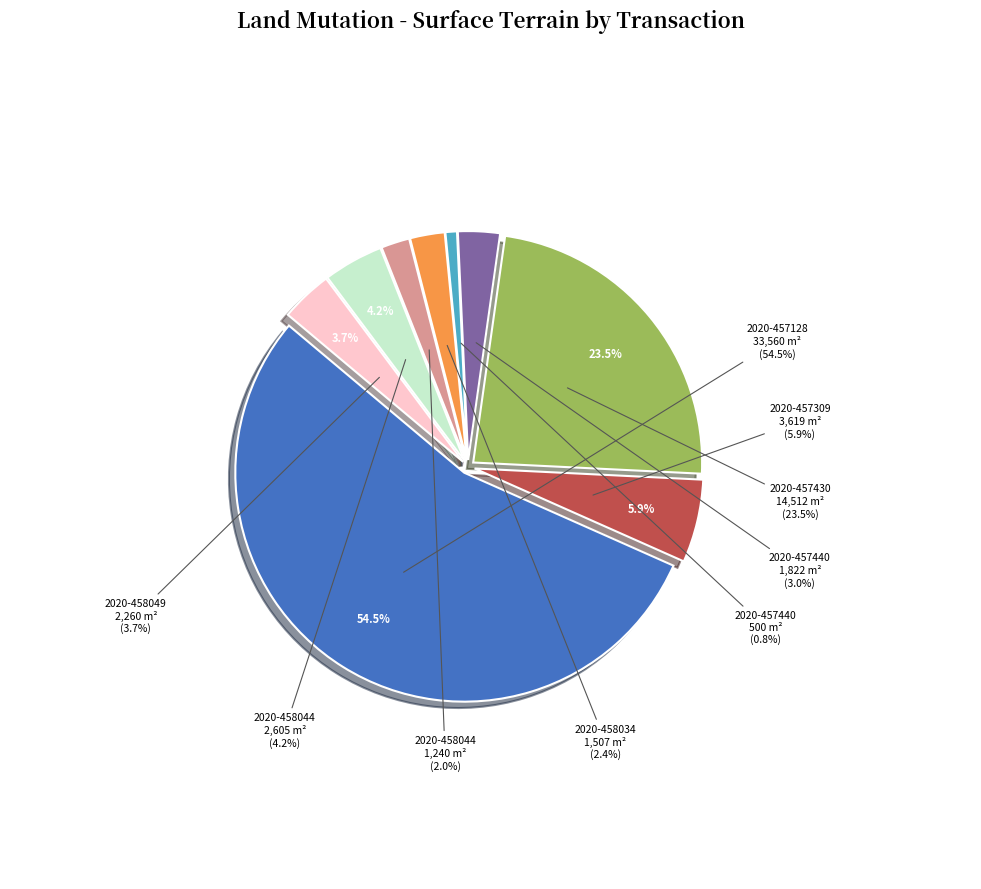

What is the smallest slice in the pie chart?

2020-457440 (jardins)